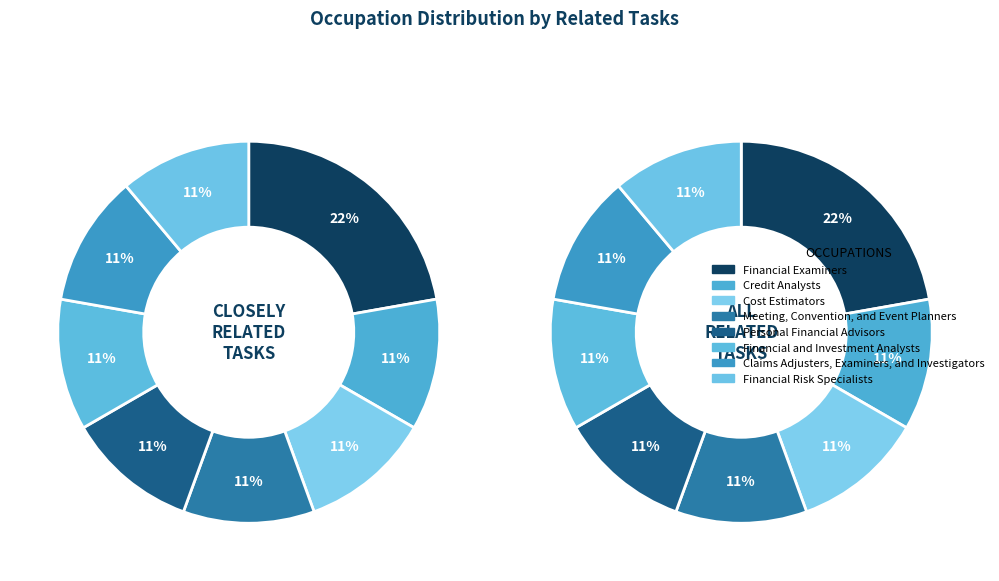

To the nearest percent, what percentage of the pie is Financial Examiners?

22%